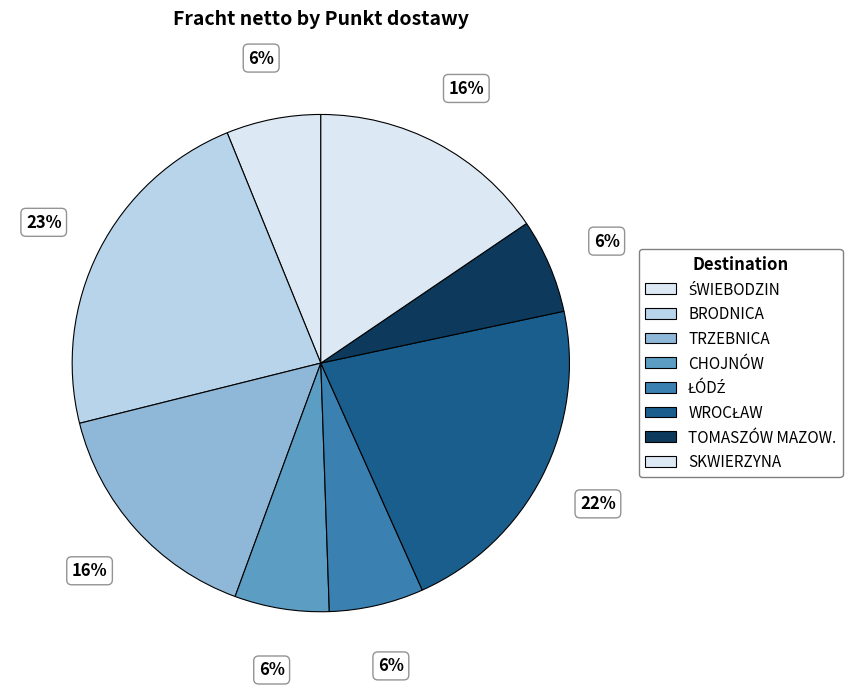

What is the largest slice in the pie chart?

BRODNICA